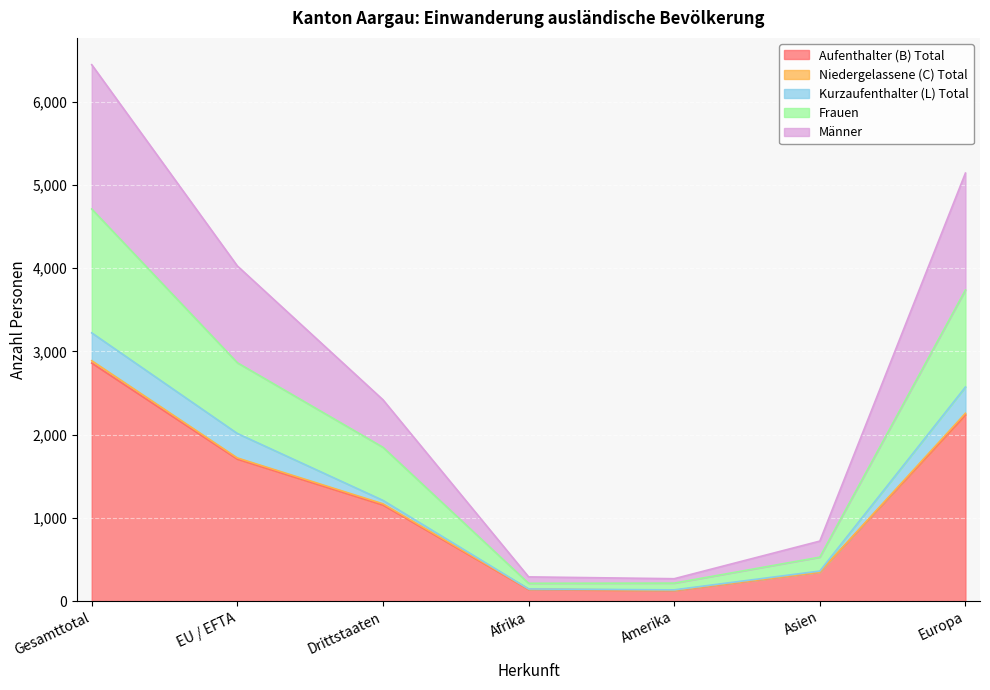

Which category has the highest value in the Aufenthalter (B) Total series?

Gesamttotal